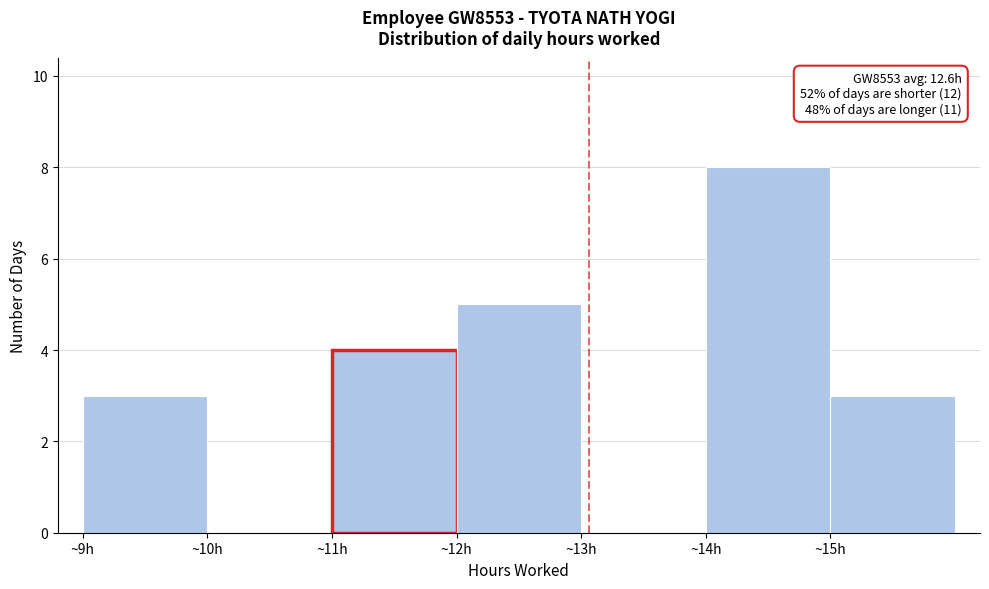

Reading left to right, extract all data points from this chart.

~9h=3	~10h=0	~11h=4	~12h=5	~13h=0	~14h=8	~15h=3